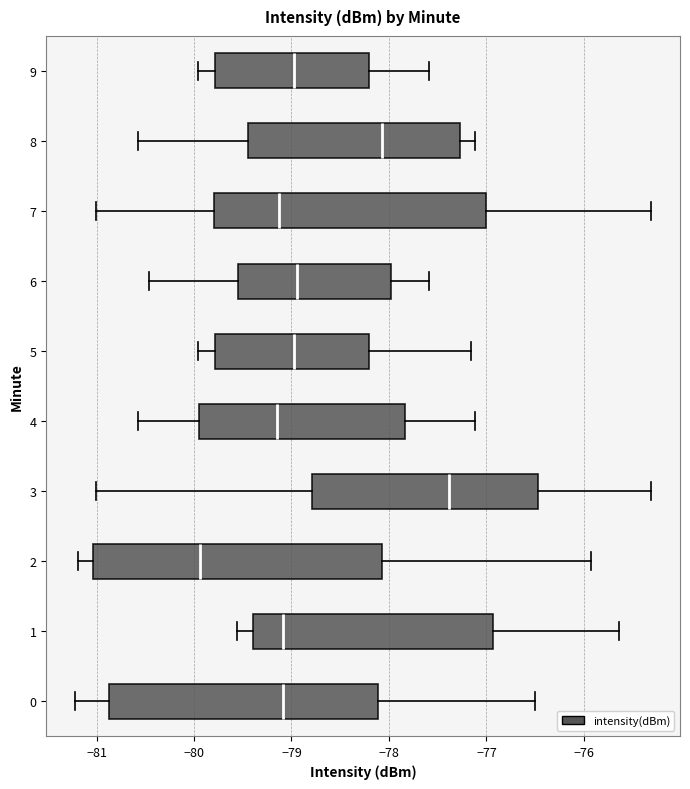

Which box is the widest, from its left edge to its right edge?

2